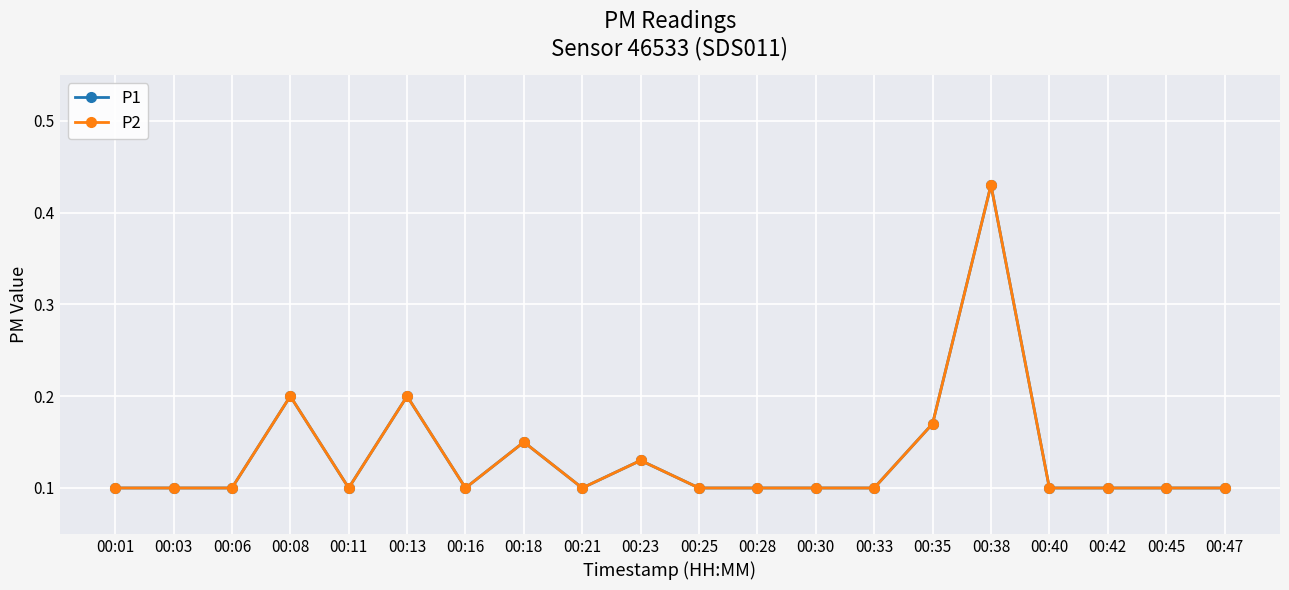

Which category has the lowest value in the P2 series?

00:01